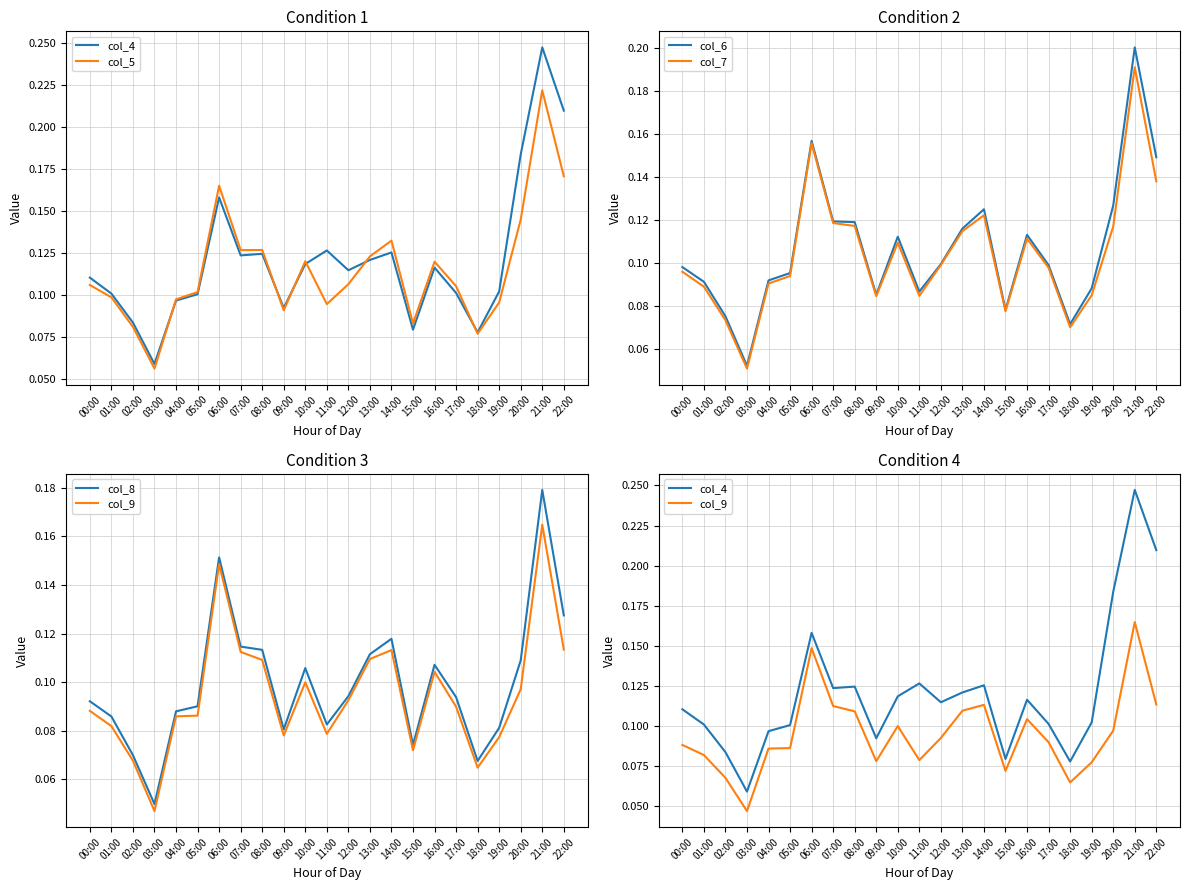

How many interior local valleys does the col_6 series have?

5